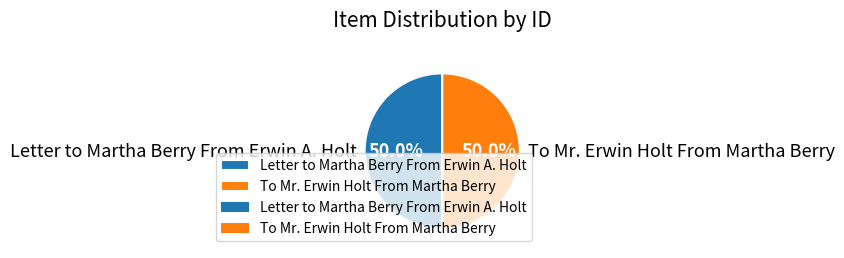

How many segments does this pie chart have?

2